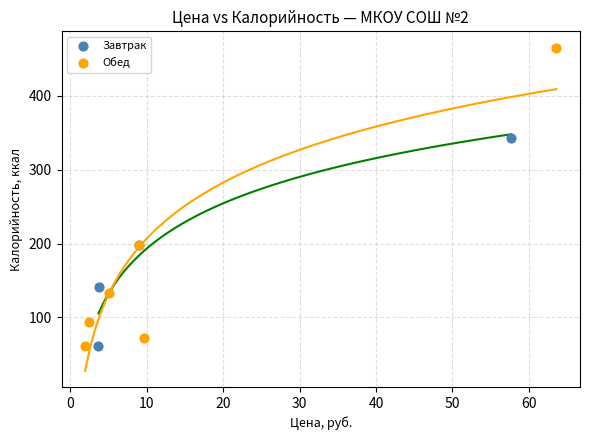

Which series has the largest Y range (max minus min)?

Обед